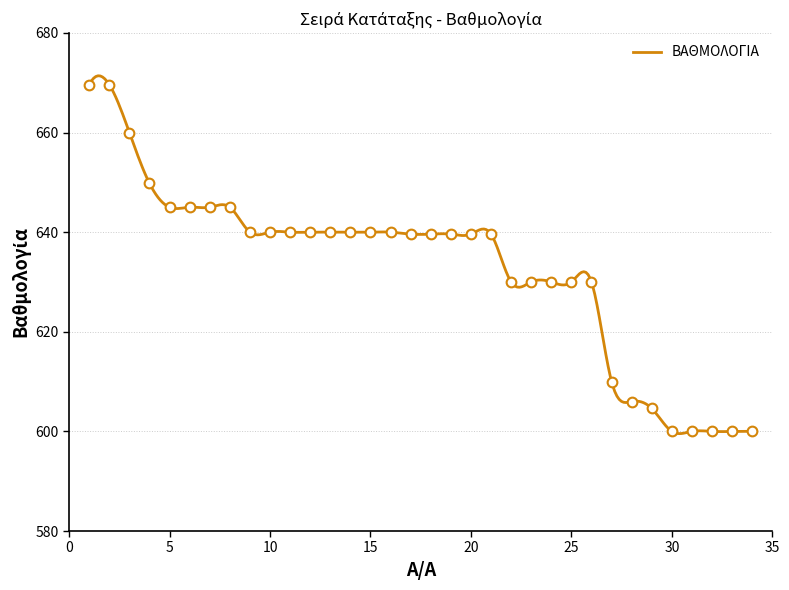

Is it true that the value at 33 is 600.0?

True